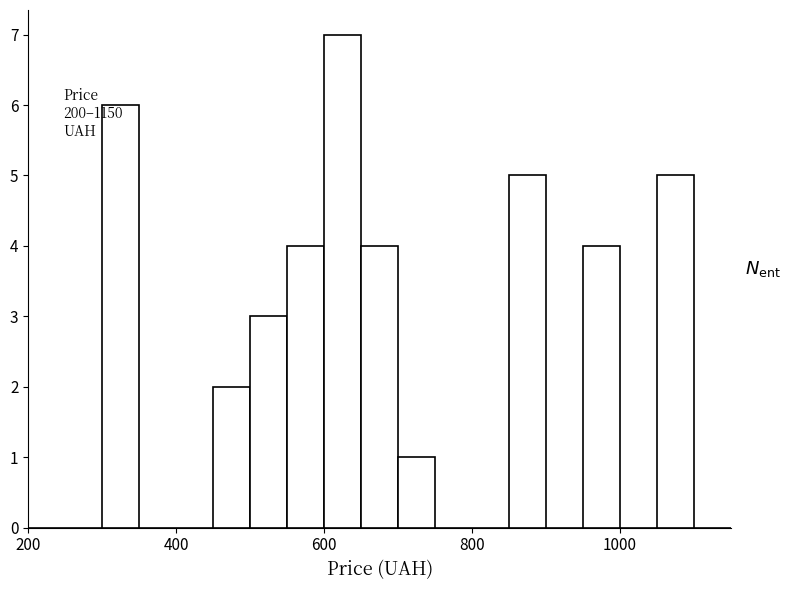

Around what value on the x-axis is the tallest bar? Give the approximate position of its centre, as read against the axis.

620